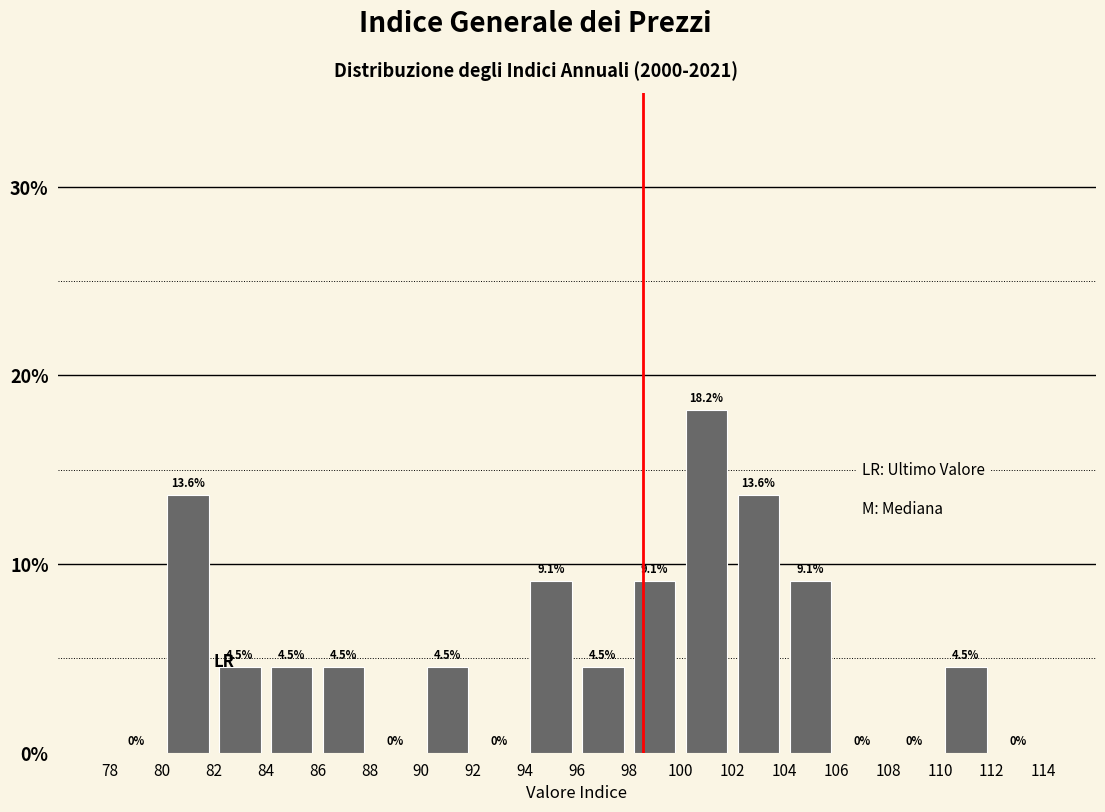

How tall is the bar that spans 86 to 88 on the x-axis?

4.5